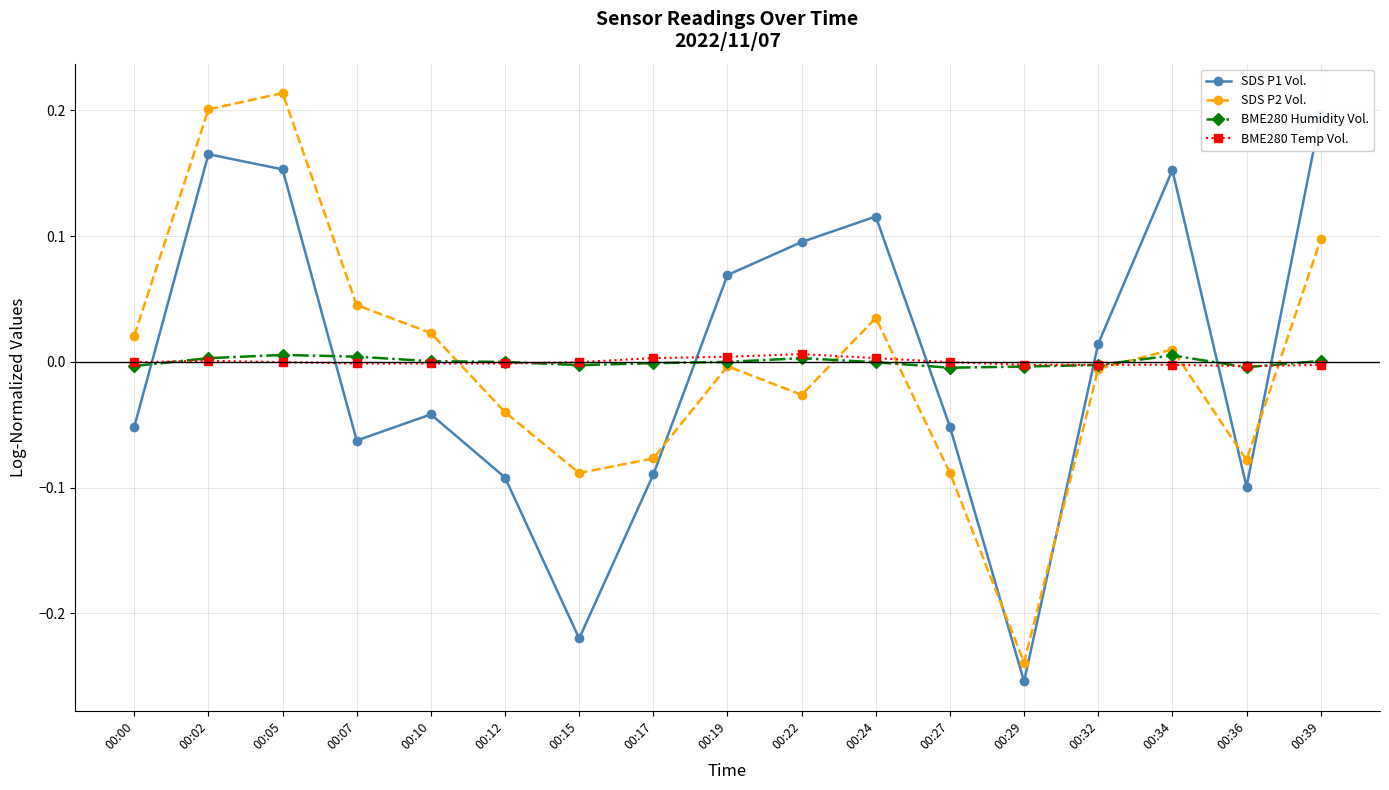

After their last crossing, which series has the higher values: BME280 Temp Vol. or SDS P1 Vol.?

SDS P1 Vol.